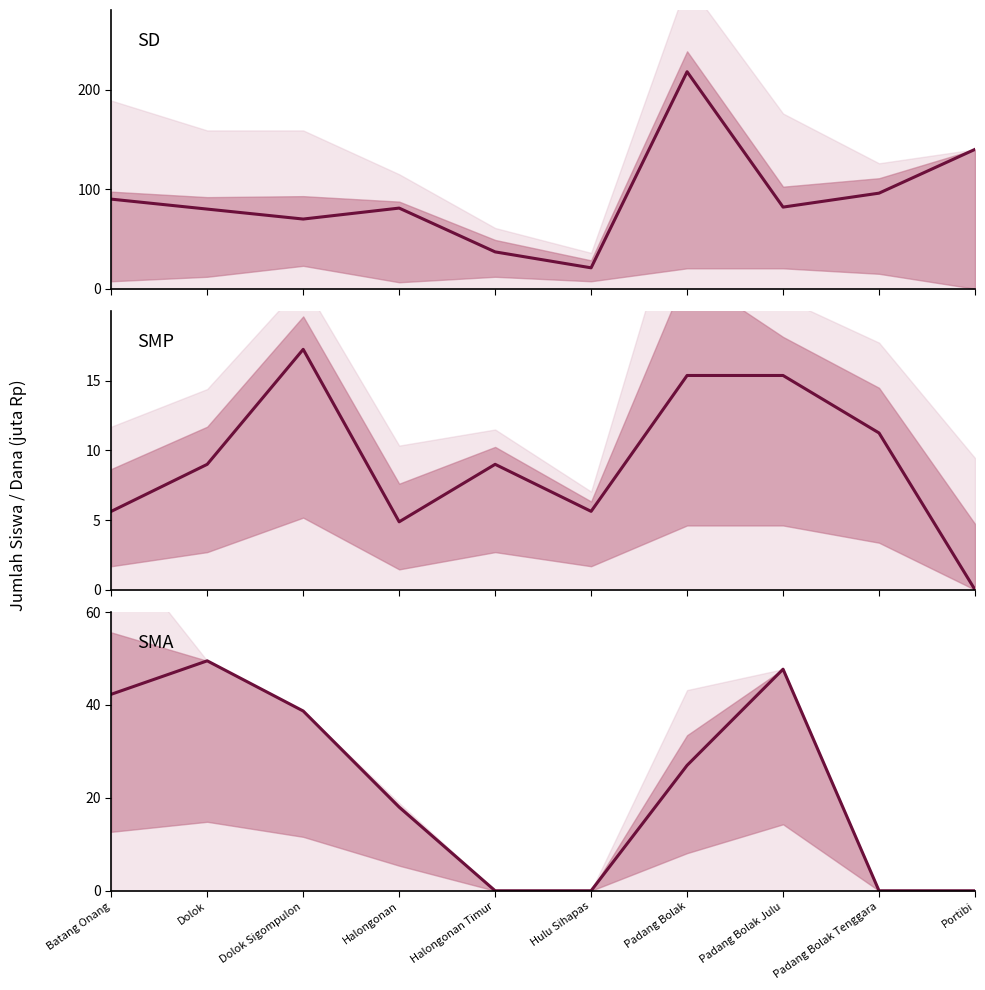

How many values in the SD Siswa series are below 82?

5